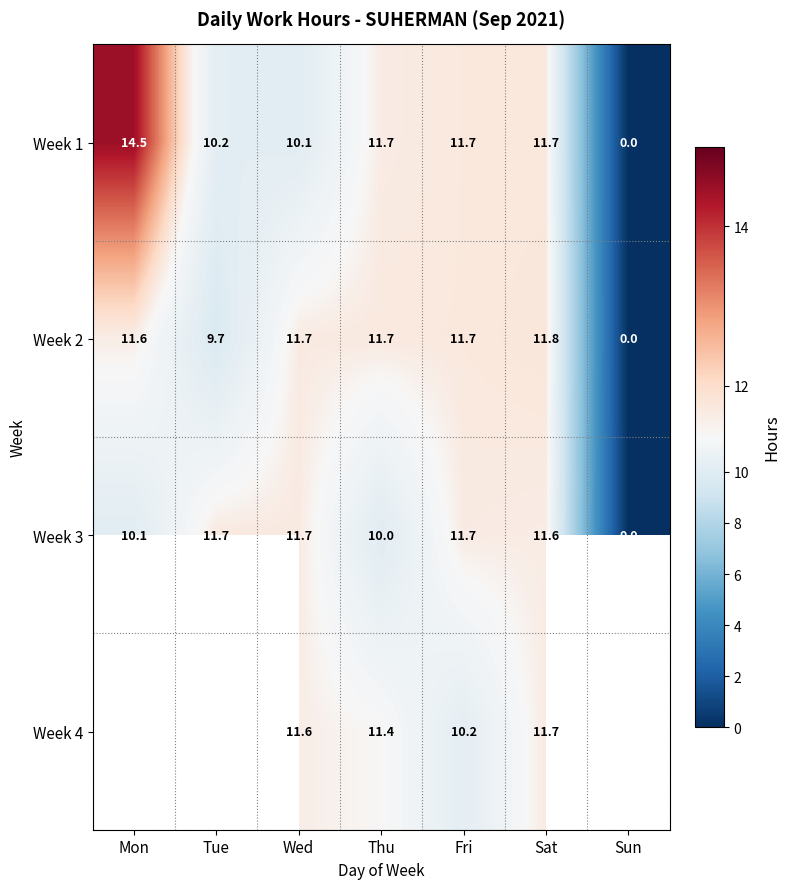

At which label does Week 1 reach its peak?

Mon